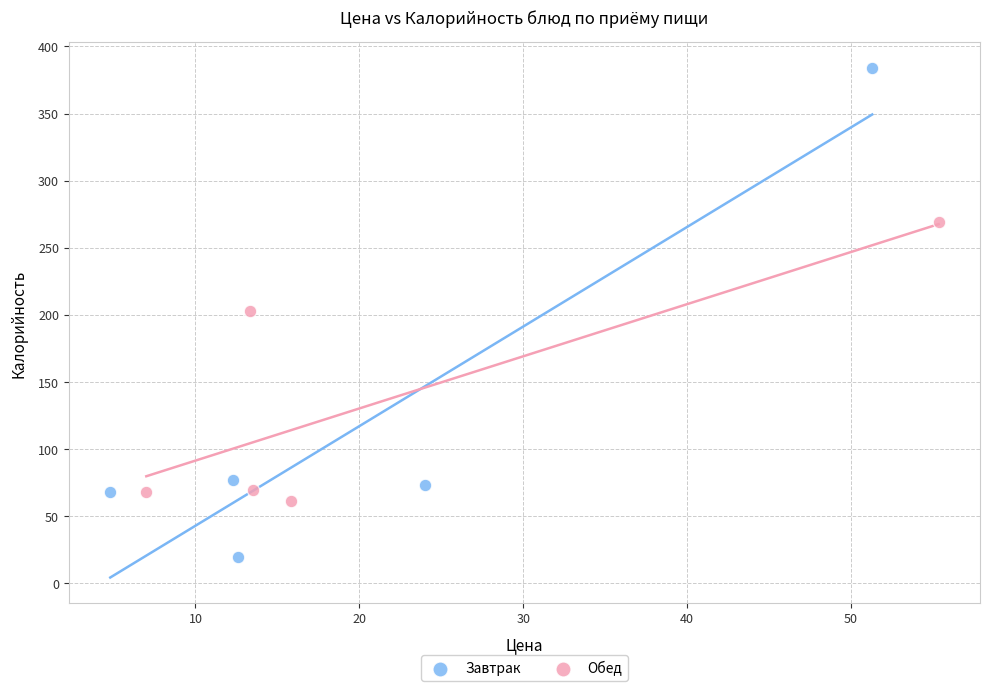

Which series has the largest Y range (max minus min)?

Завтрак